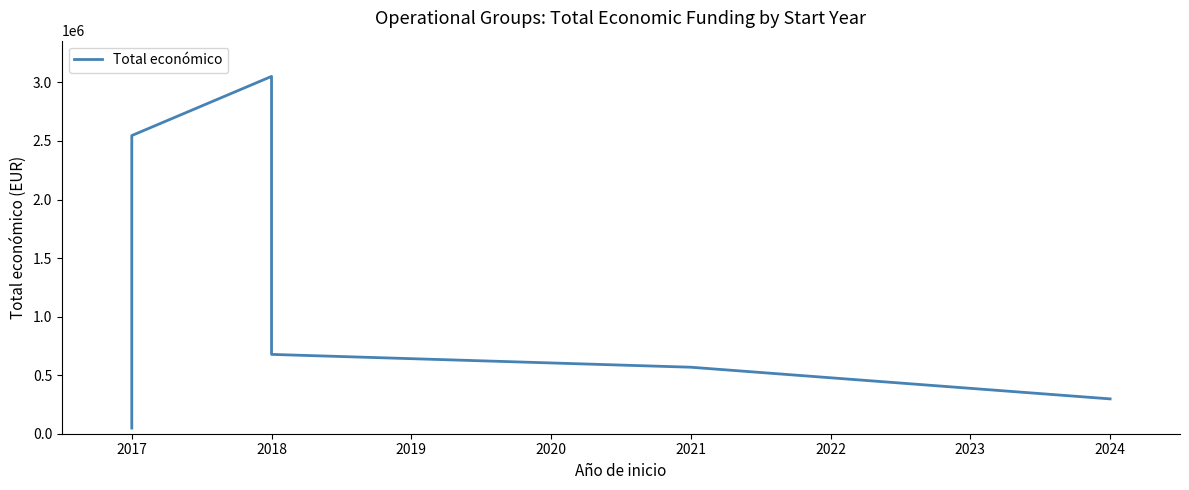

How many interior local peaks (higher than both neighbors) does the data have?

1